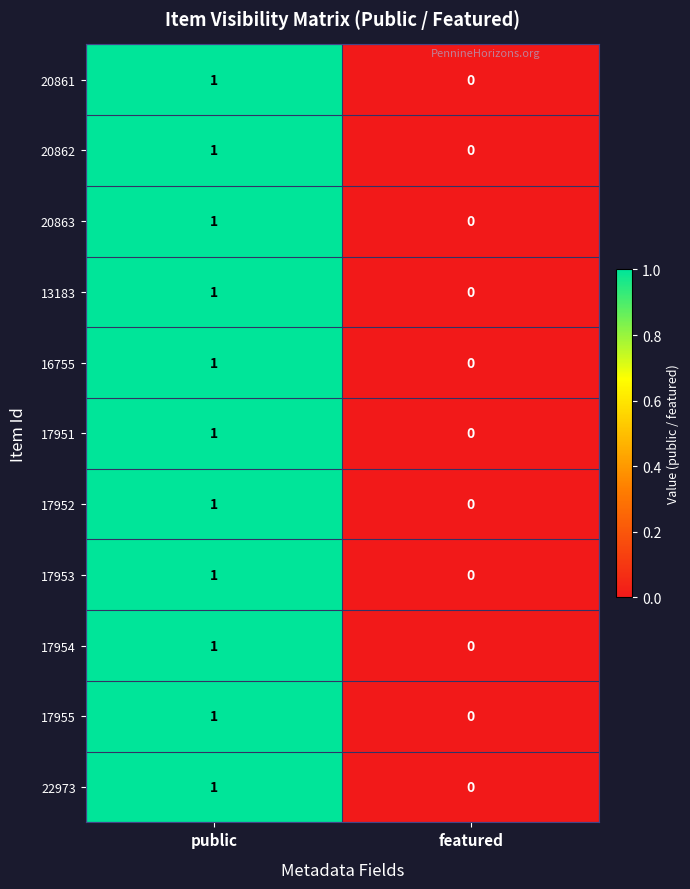

Where is 16755 nearest to the value 0?

featured